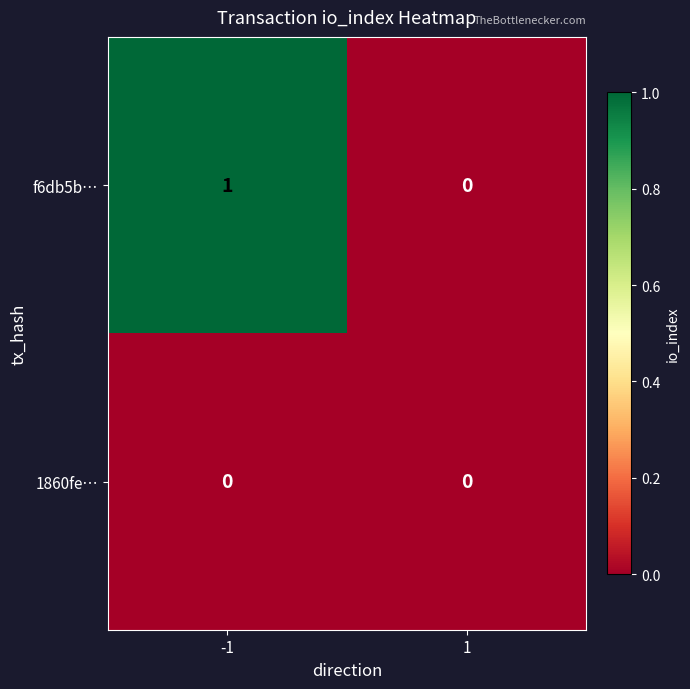

Which series has the widest spread of values?

f6db5b…